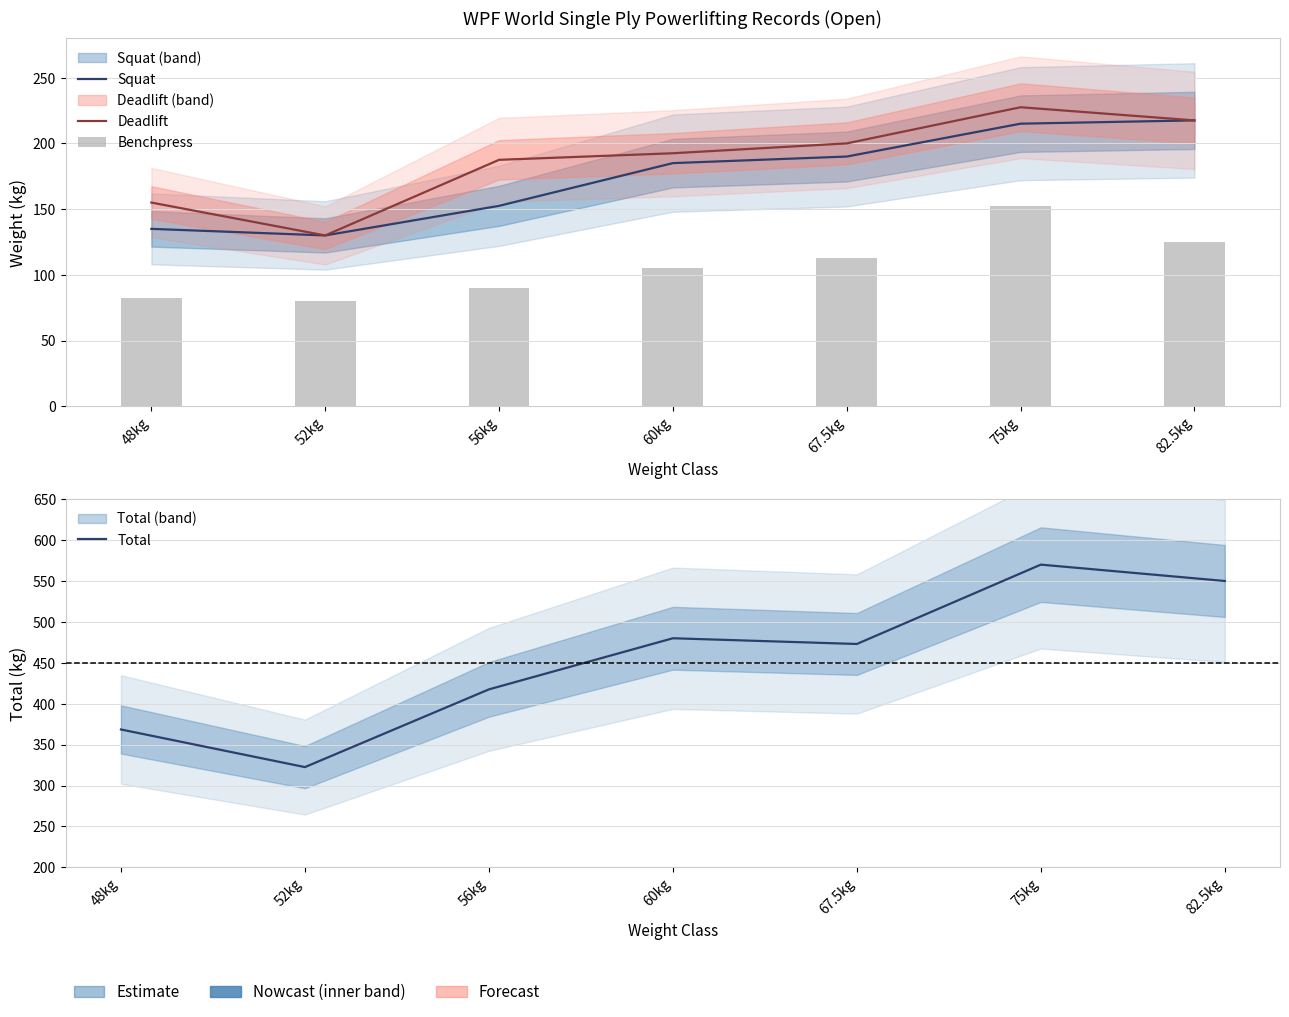

What position from the right is 56kg?

5